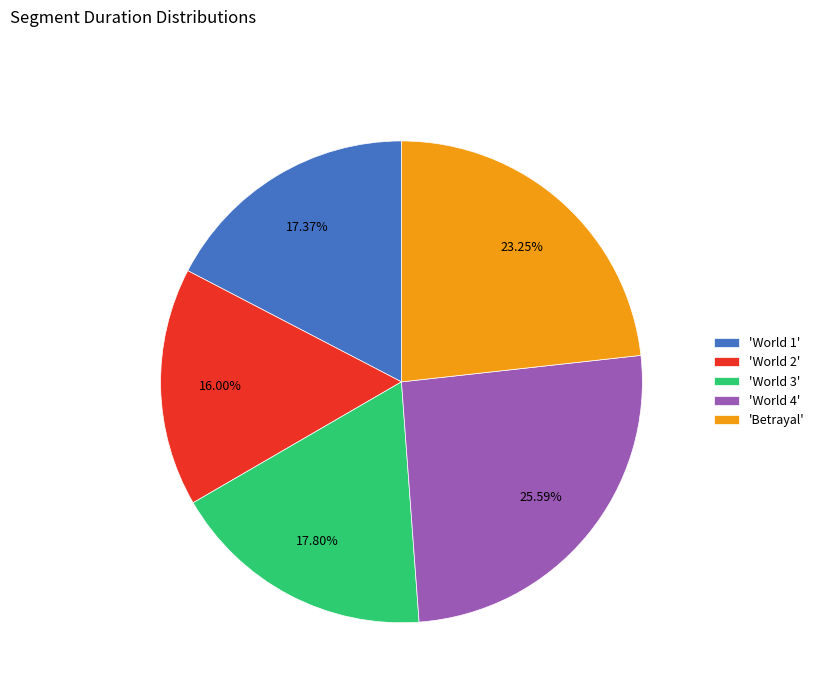

Between 'World 4' and 'World 3', which is larger?

'World 4'